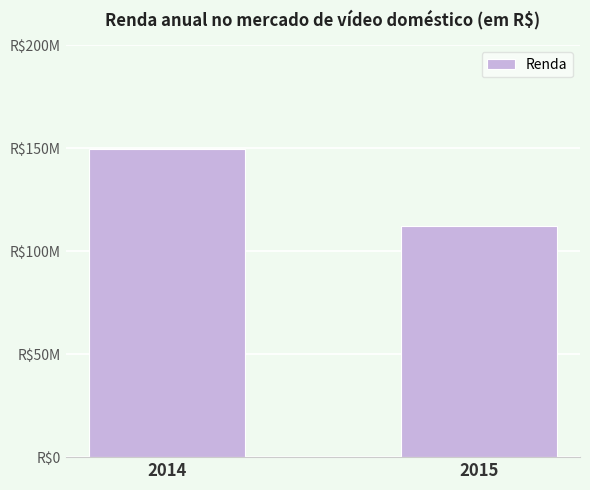

What is the difference between the values at 2014 and 2015?

37645295.1